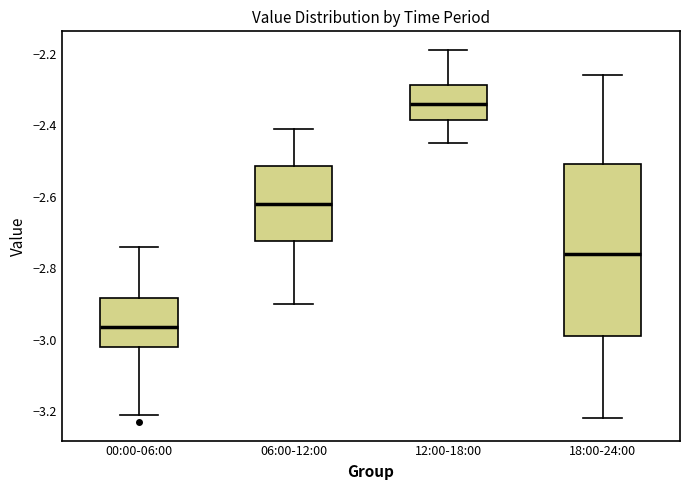

Comparing the boxes themselves (not the whiskers), which one is the tallest?

18:00-24:00